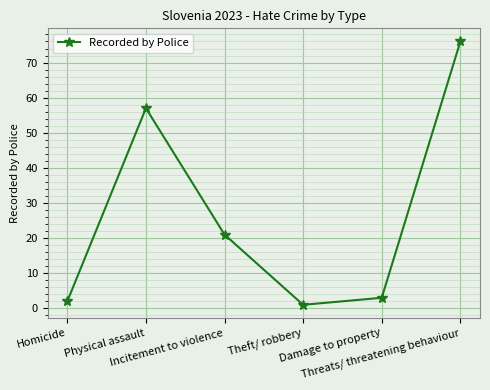

The value at Threats/ threatening behaviour is 76. True or false?

True